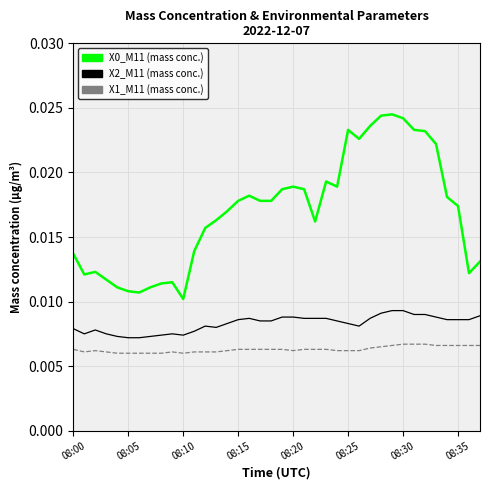

How many X2_M11 (mass conc.) values are between 0 and 1?

38